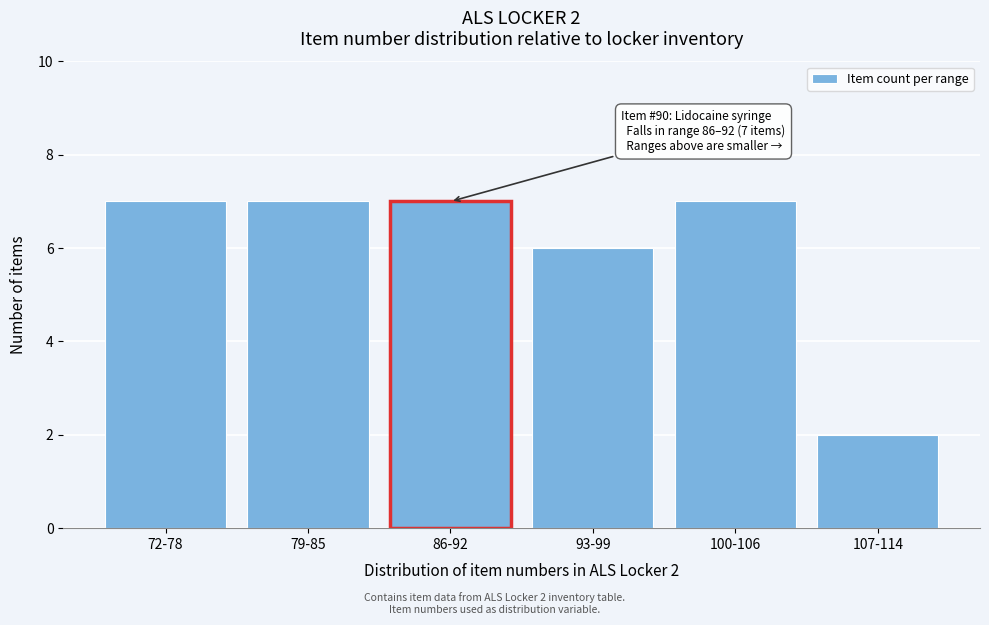

Reading left to right, transcribe all the data shown in this chart.

7	7	7	6	7	2